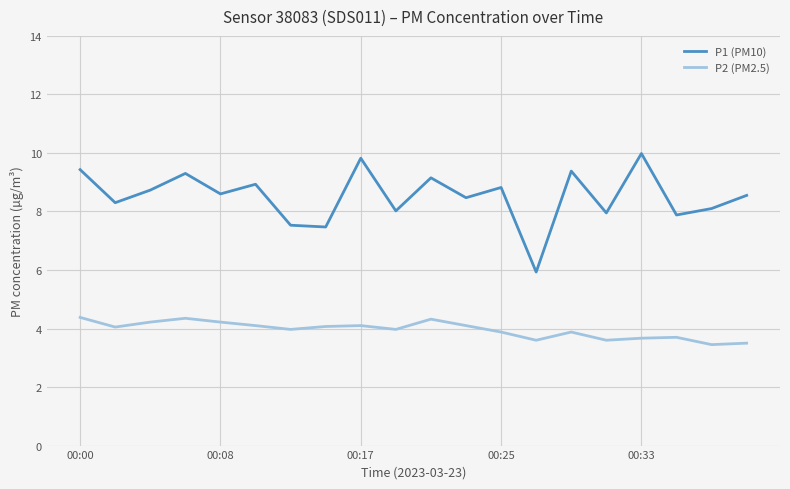

What is the average value of the P1 (PM10) series?

8.5